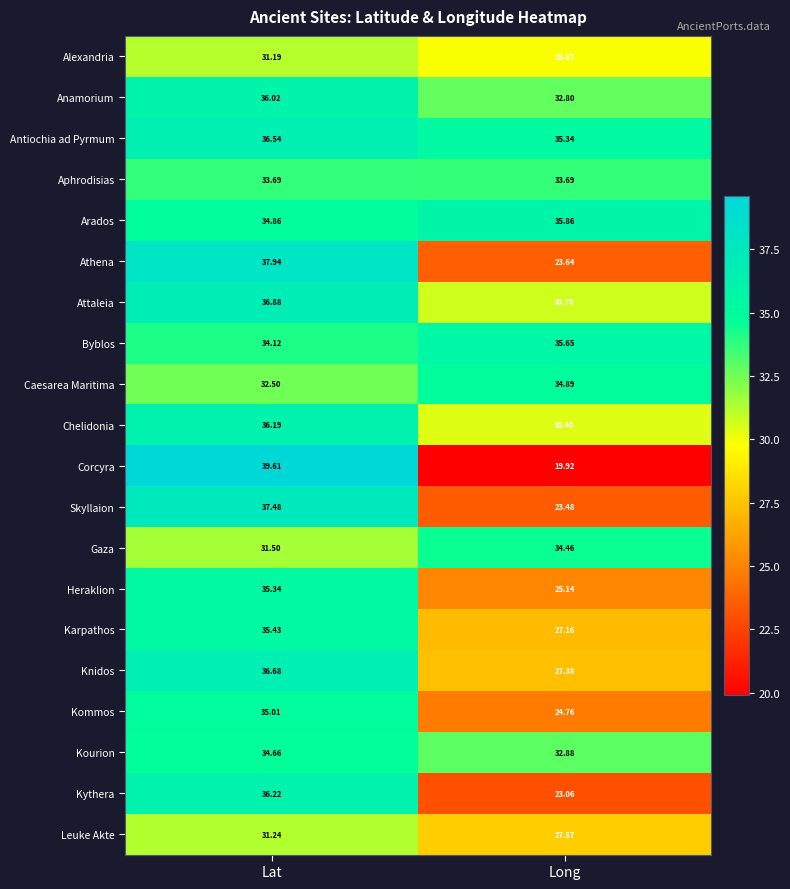

What is the minimum value shown in the chart?

19.9